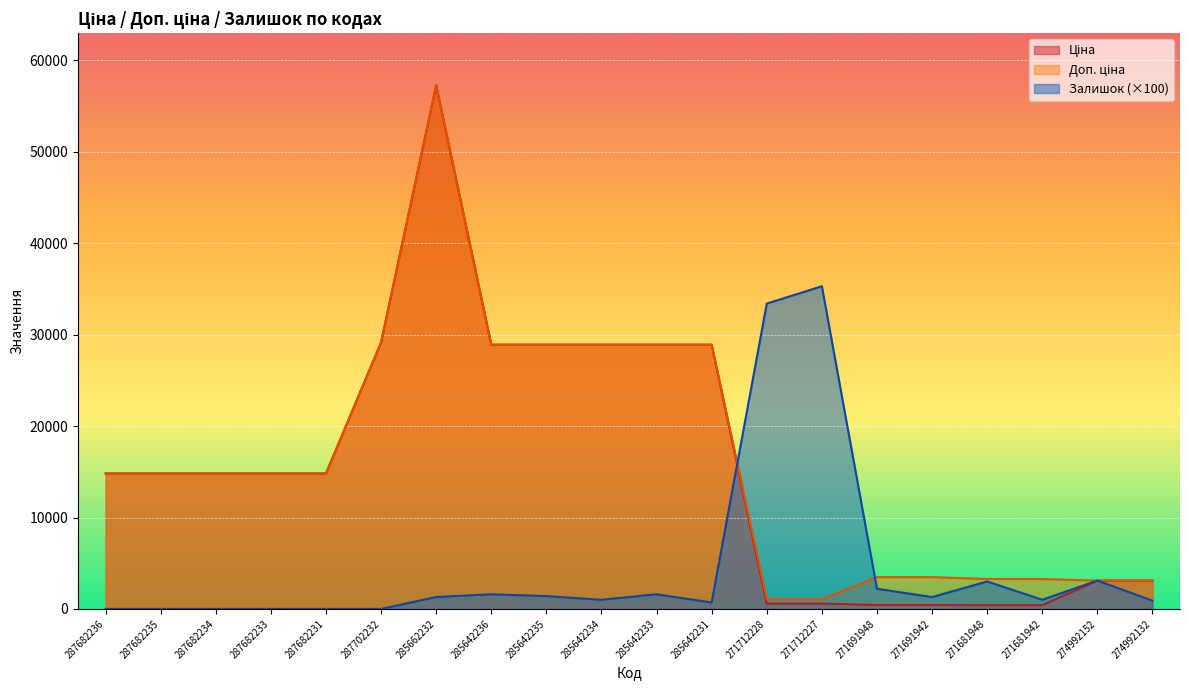

How many series are shown in this chart?

3